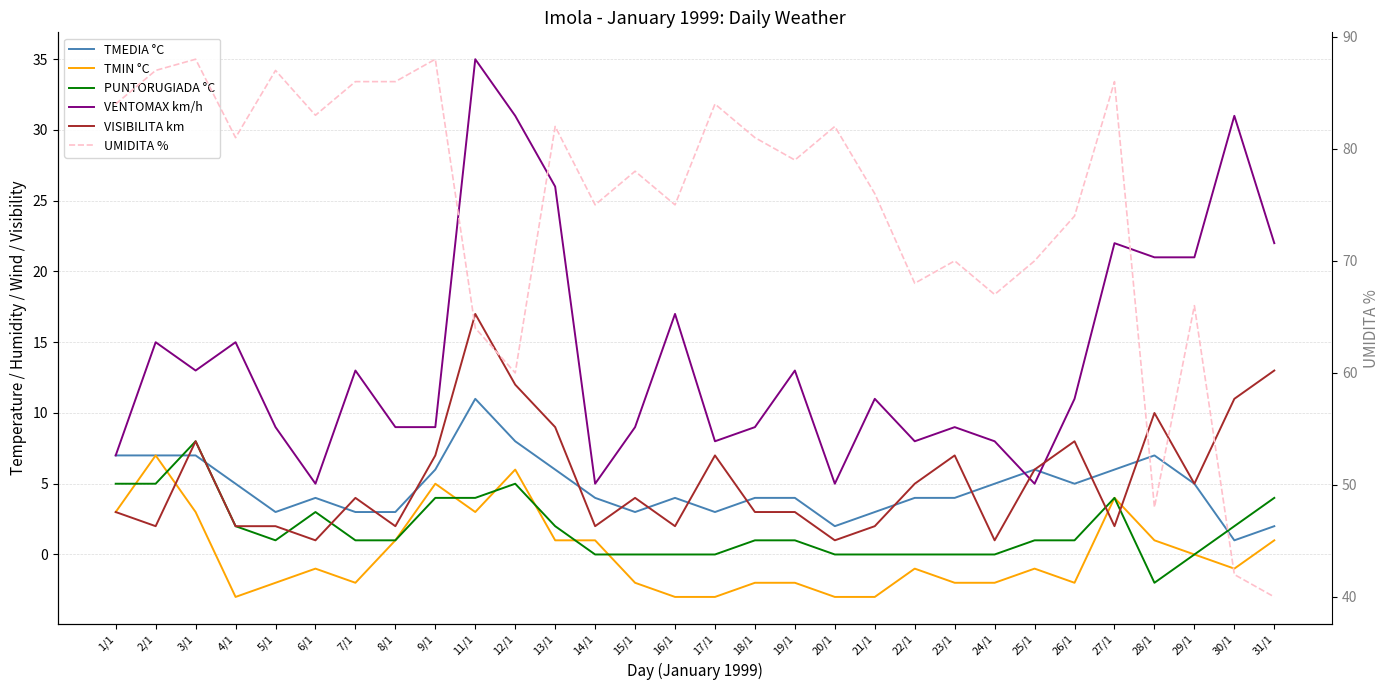

List the labels in order of PUNTORUGIADA °C value, smallest first.

28/1, 14/1, 15/1, 16/1, 17/1, 20/1, 21/1, 22/1, 23/1, 24/1, 29/1, 5/1, 7/1, 8/1, 18/1, 19/1, 25/1, 26/1, 4/1, 13/1, 30/1, 6/1, 9/1, 11/1, 27/1, 31/1, 1/1, 2/1, 12/1, 3/1